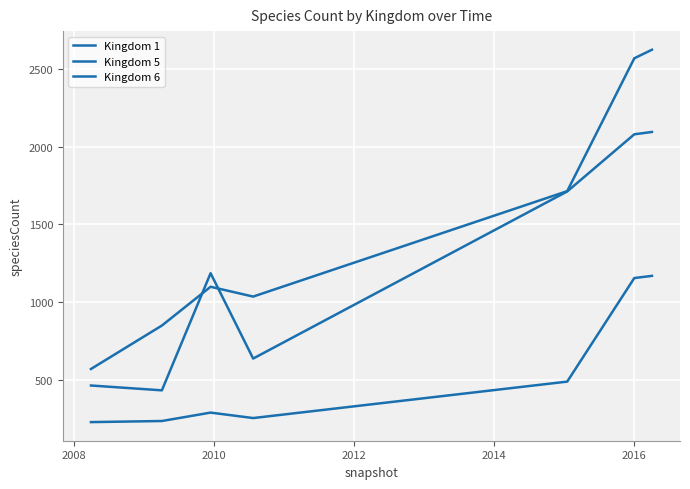

Does the chart display data point markers on the line(s)?

No